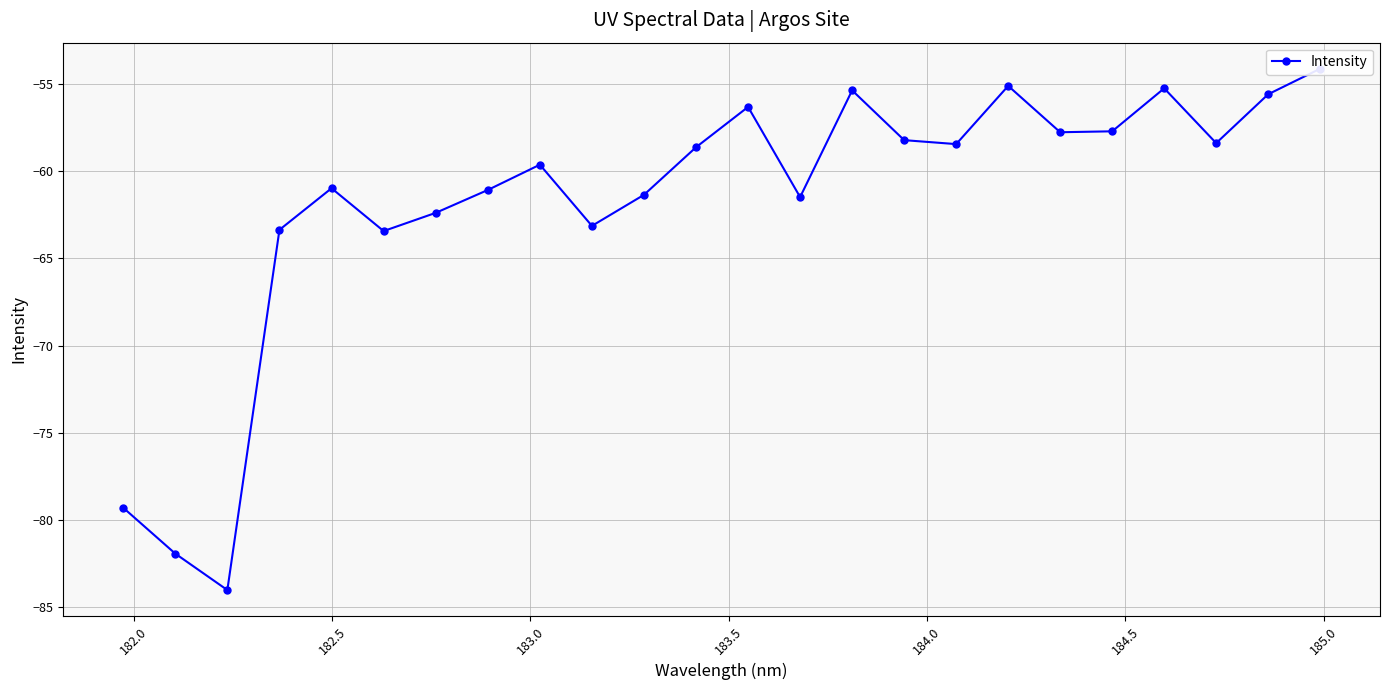

What is the average value?

-61.8